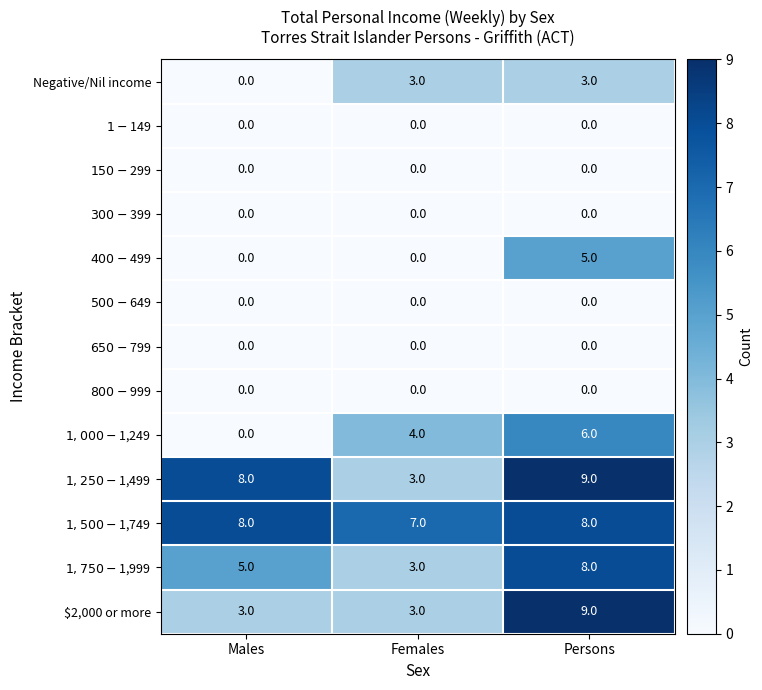

How many distinct data groups are displayed?

13